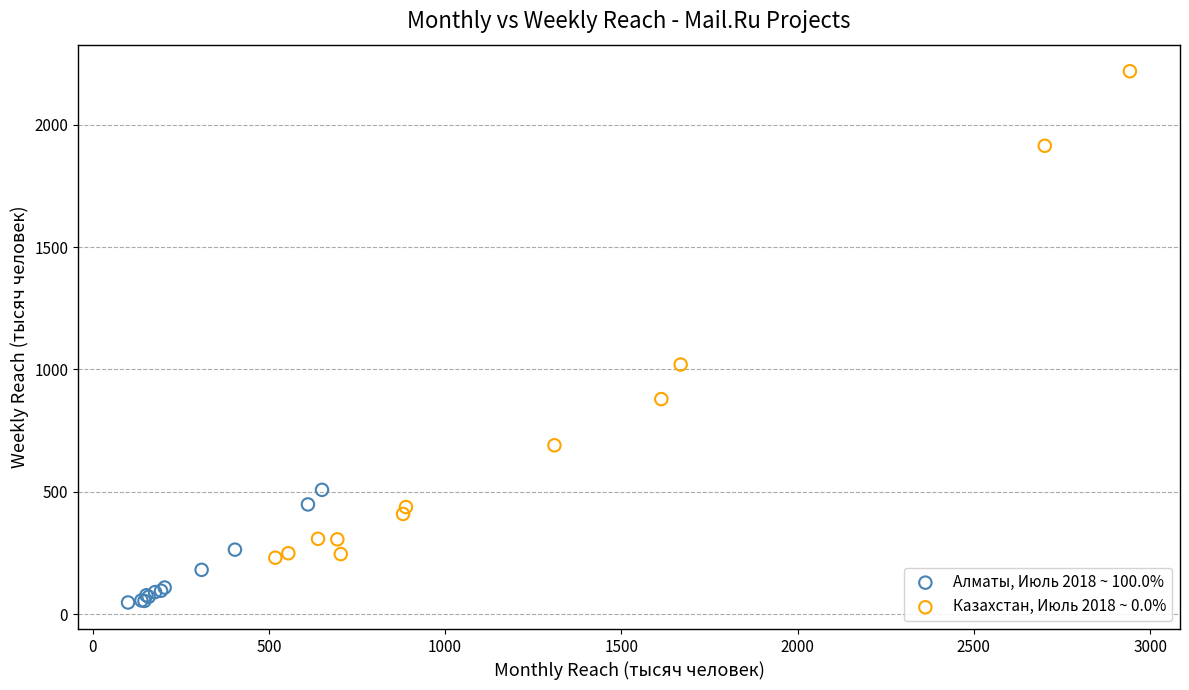

Which series reaches the minimum Y coordinate?

Алматы, Июль 2018 ~ 100.0%